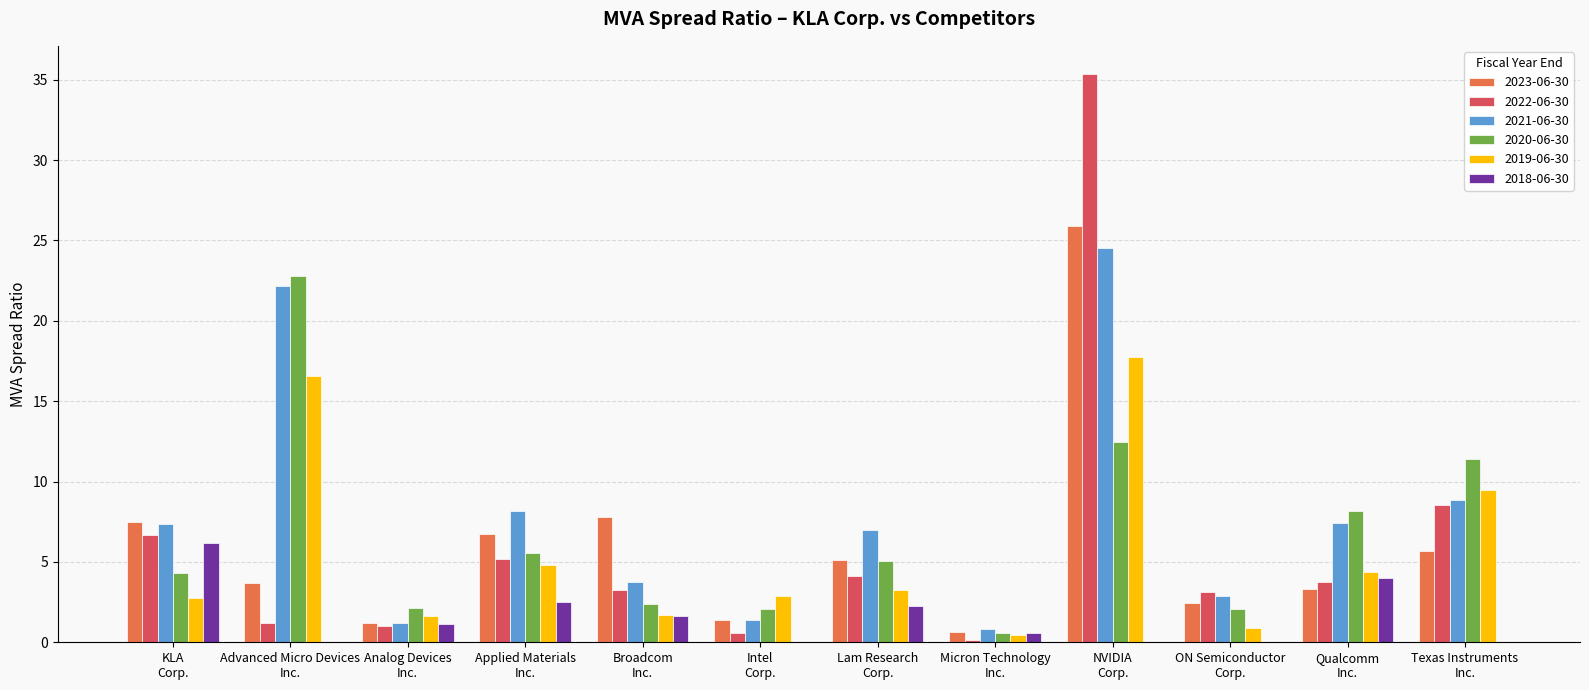

What is the sum of all 2023-06-30 values?

71.3